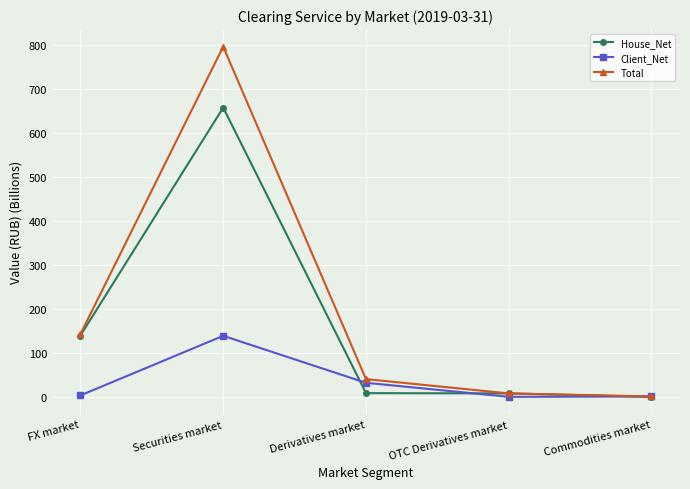

Where is the first local minimum for Client_Net?

OTC Derivatives market